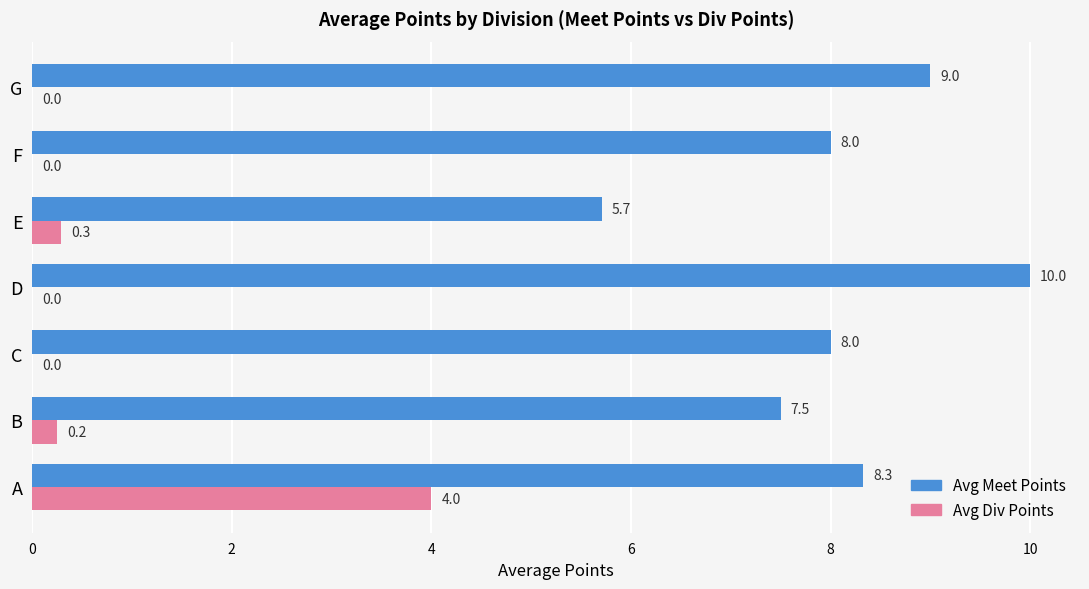

How many series are shown in this chart?

2